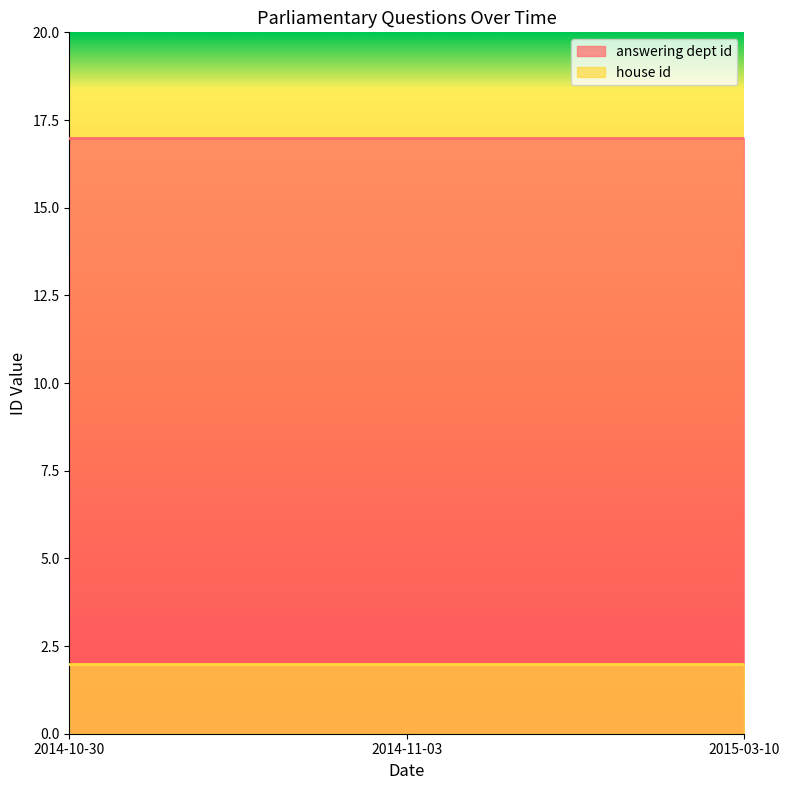

Where is house id nearest to the value 2?

2014-10-30